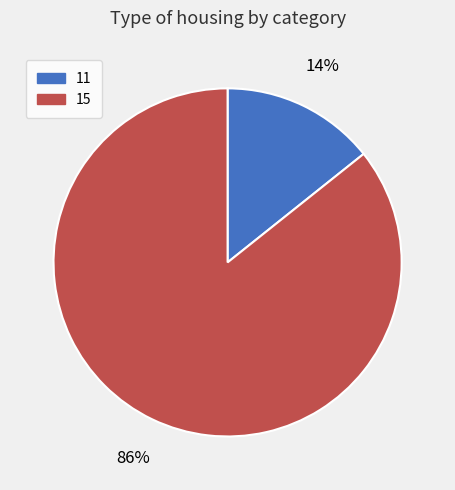

Is there a majority slice in this chart?

Yes